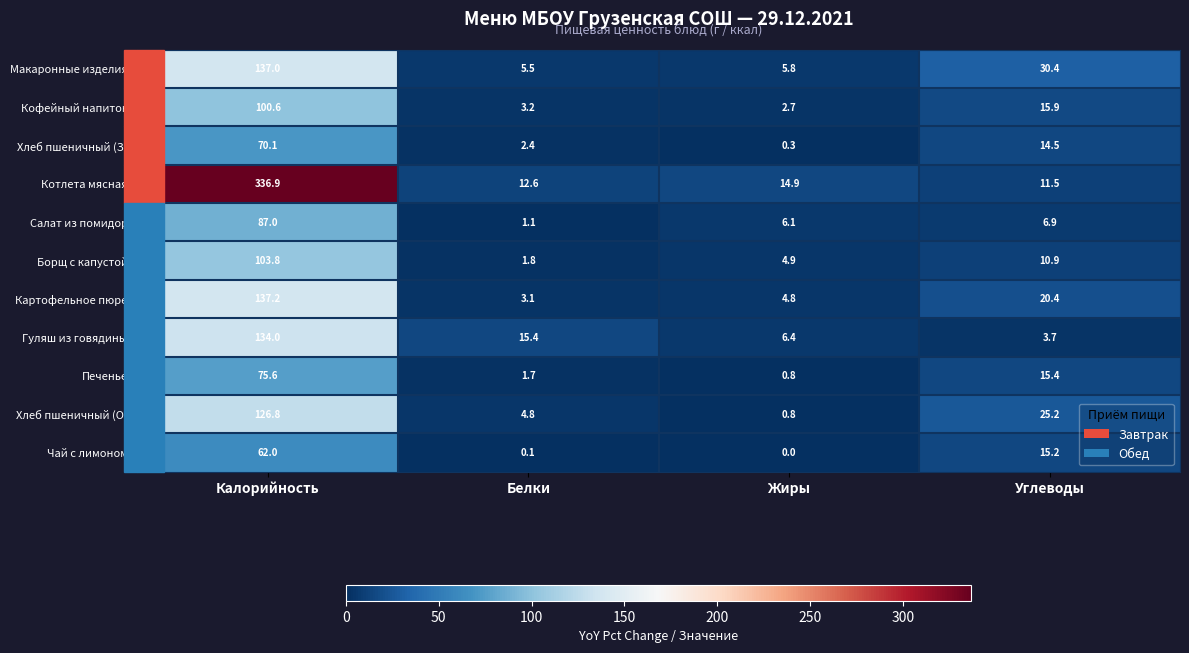

What is the sum of the Котлета мясная values at Калорийность and Жиры?

351.8